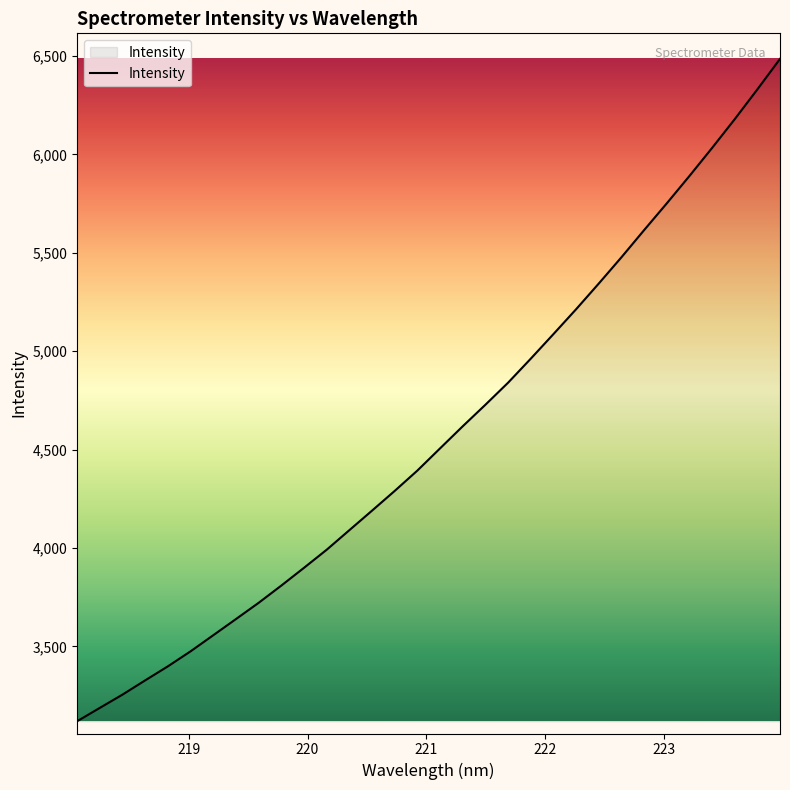

What is the difference between the maximum and minimum values?

3365.1